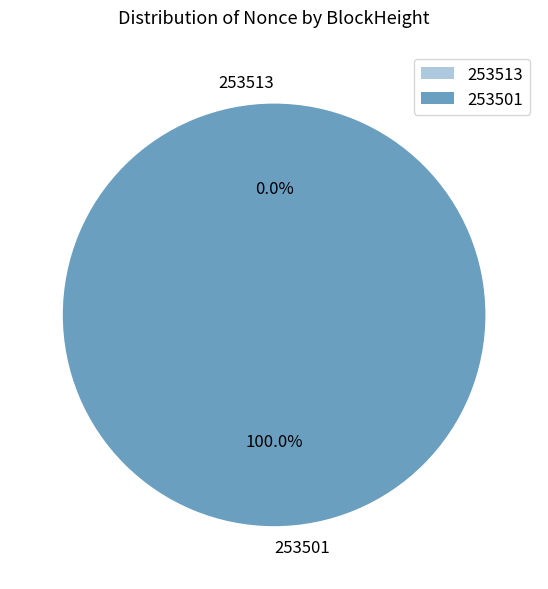

To the nearest percent, what portion does 253501 represent?

100%